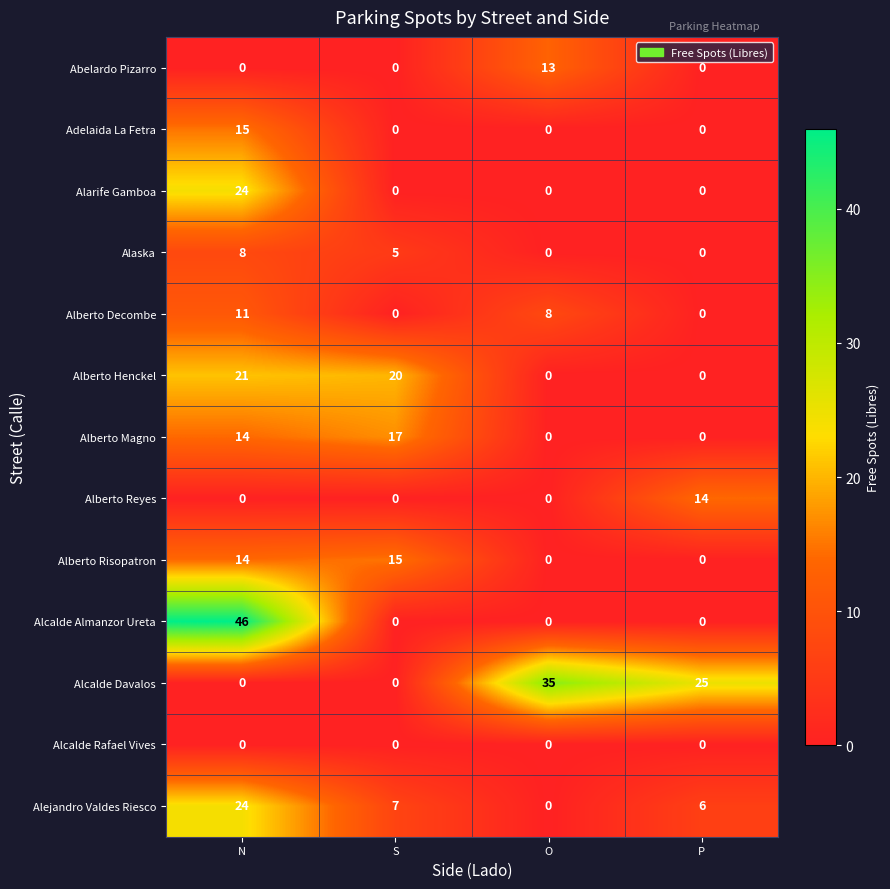

True or false: Alcalde Almanzor Ureta has a value of 0 at S.

True